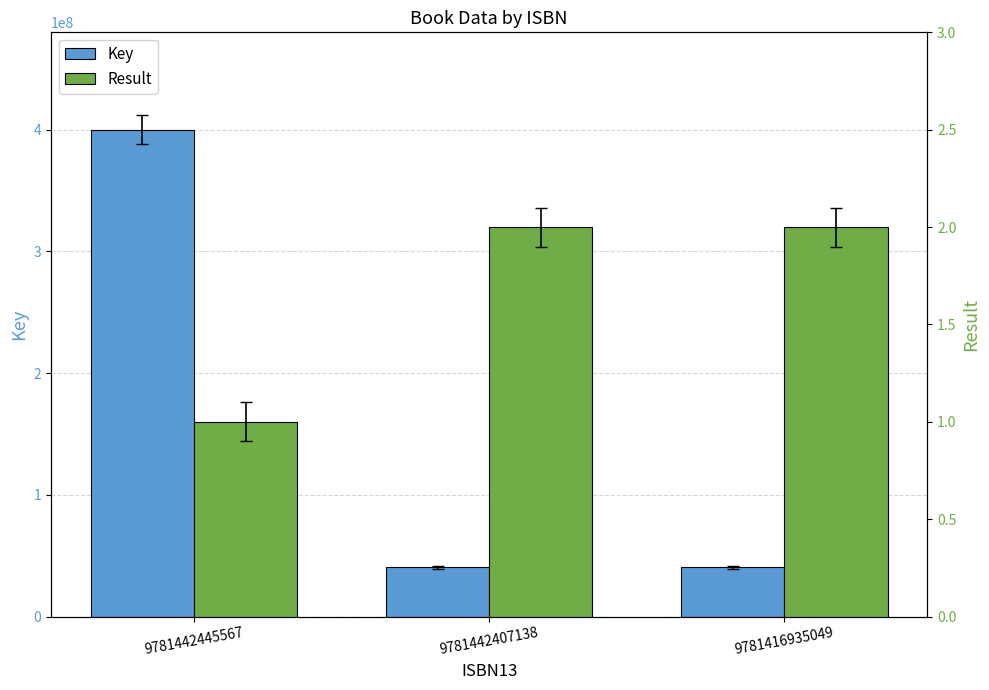

Reading right to left, list all the values displayed in this chart.

Key: 40591497	40591497	400091051
Result: 2	2	1